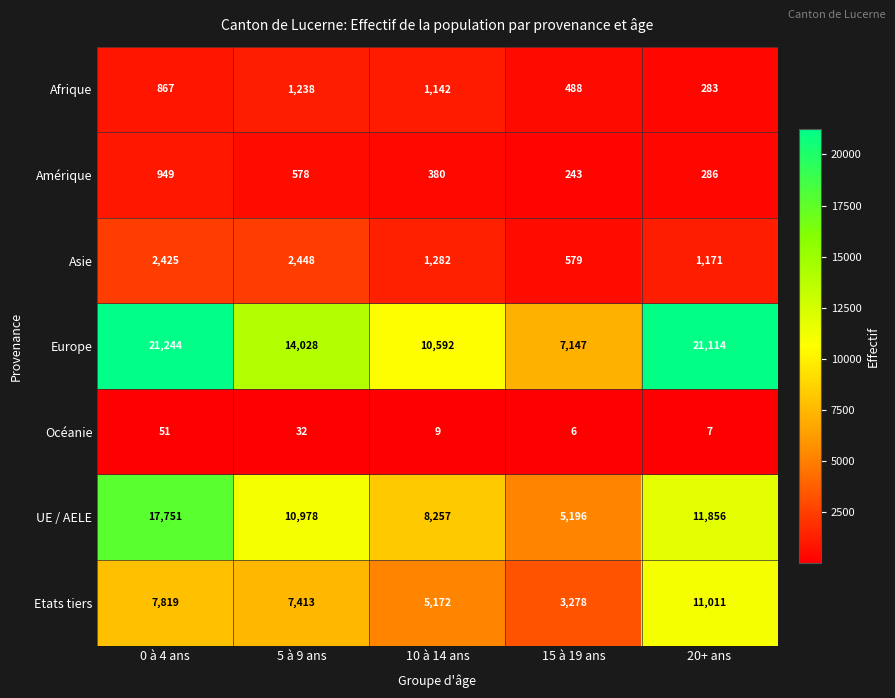

Which series has the largest range (max minus min)?

Europe